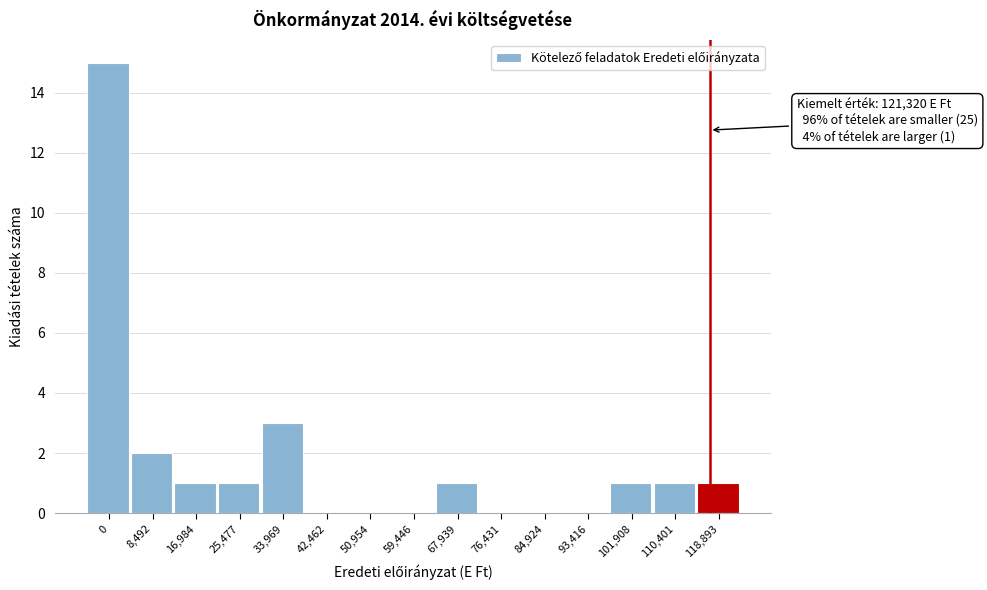

Reading right to left, extract all data points from this chart.

118,893=1	110,401=1	101,908=1	93,416=0	84,924=0	76,431=0	67,939=1	59,446=0	50,954=0	42,462=0	33,969=3	25,477=1	16,984=1	8,492=2	0=15